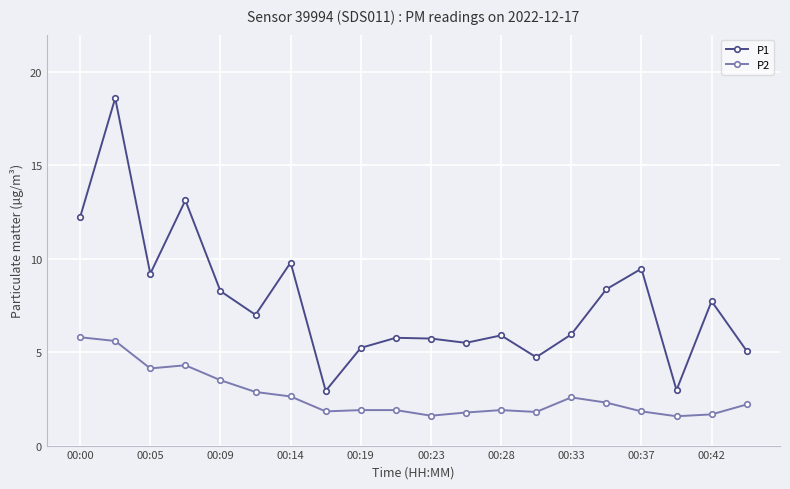

What is the difference between the maximum and minimum values in the P1 series?

15.7